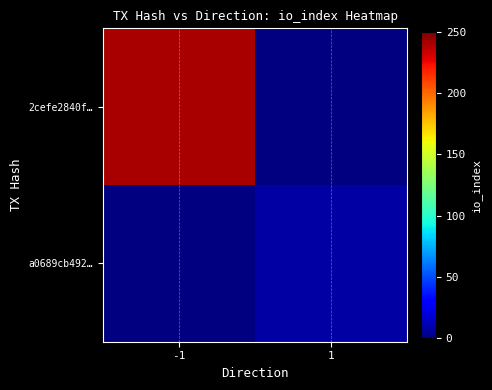

Count the number of categories in the chart.

2